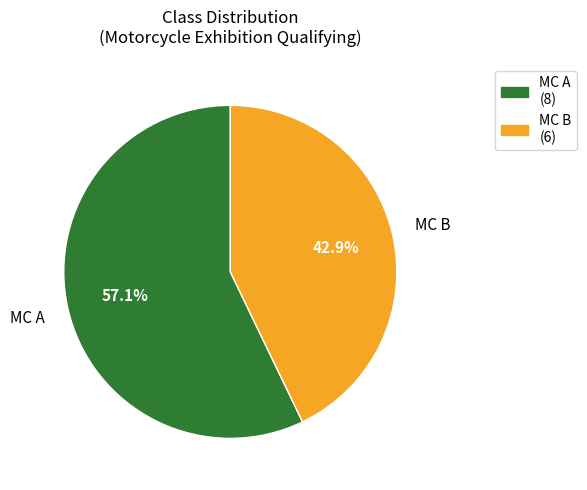

Count the number of slices in the pie.

2